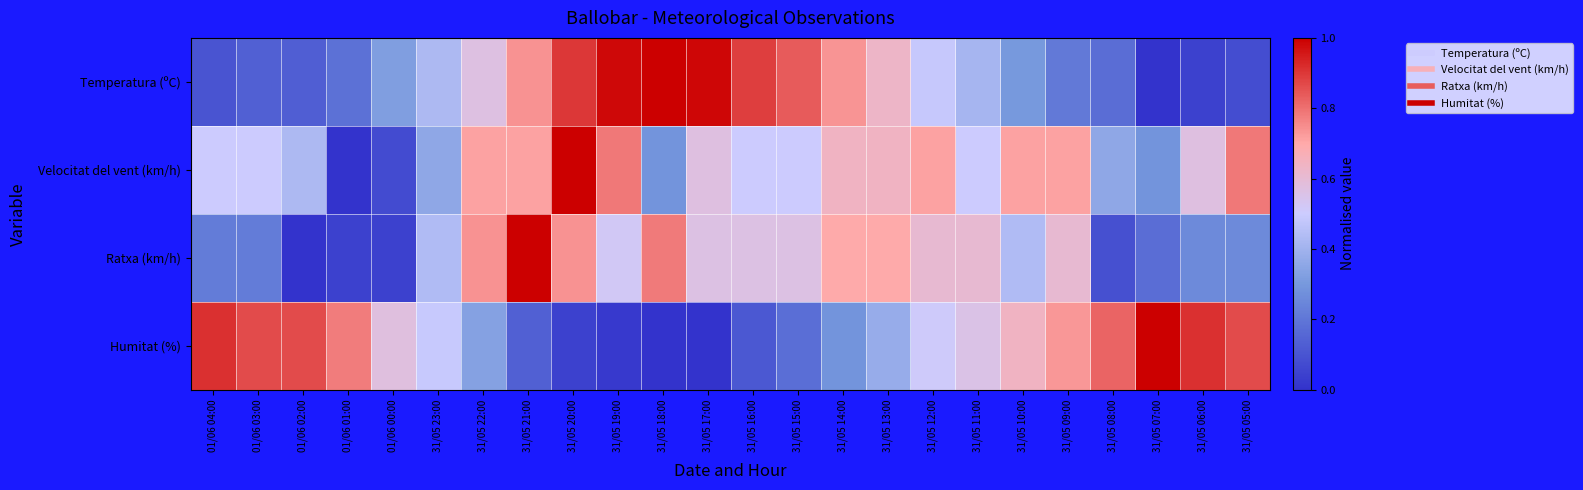

Rank the series by their maximum value, from highest to lowest.

Temperatura (ºC), Velocitat del vent (km/h), Ratxa (km/h), Humitat (%)